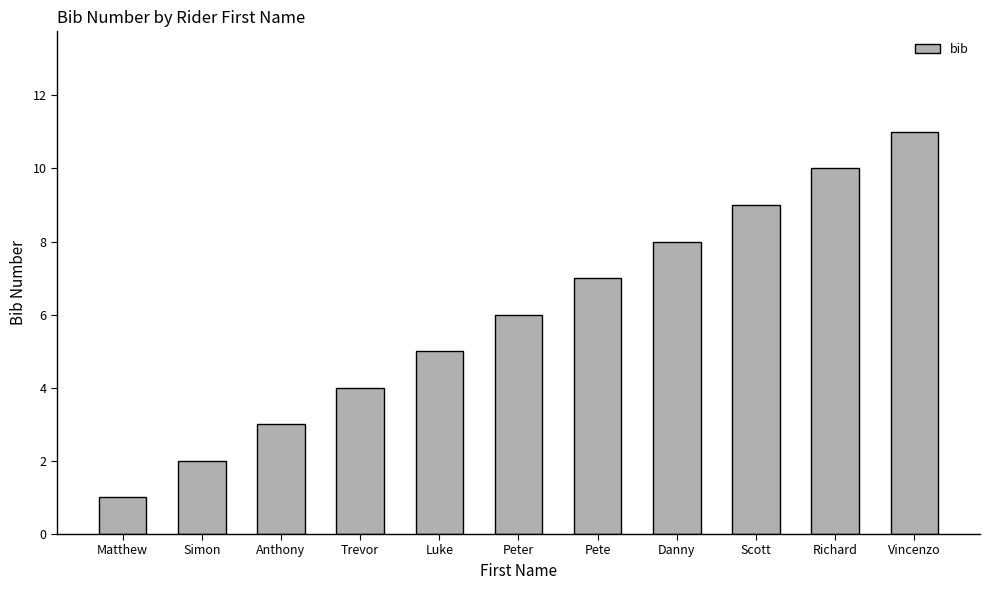

What is the value of the 8th bar from the left?

8